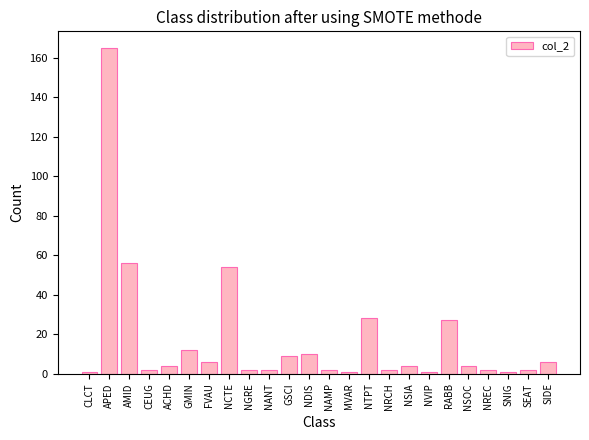

At which category does the chart reach its peak across all series?

APED